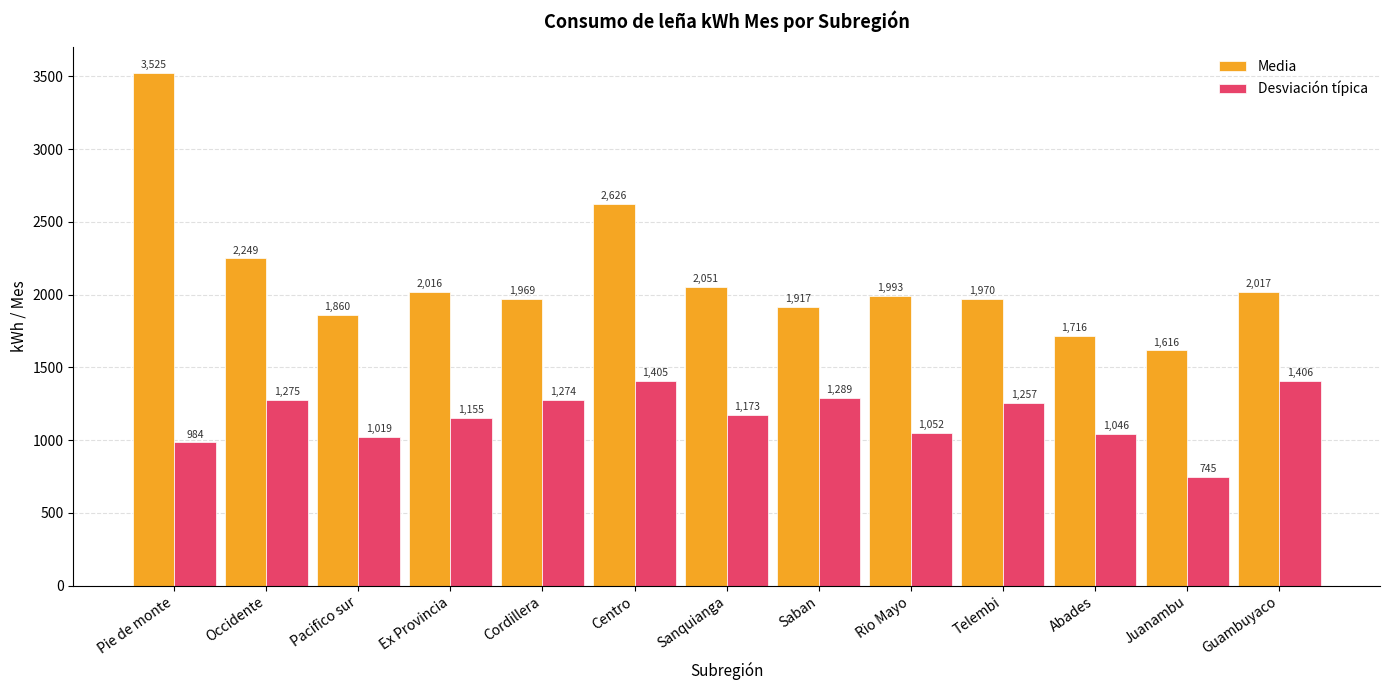

Which series has the widest spread of values?

Media